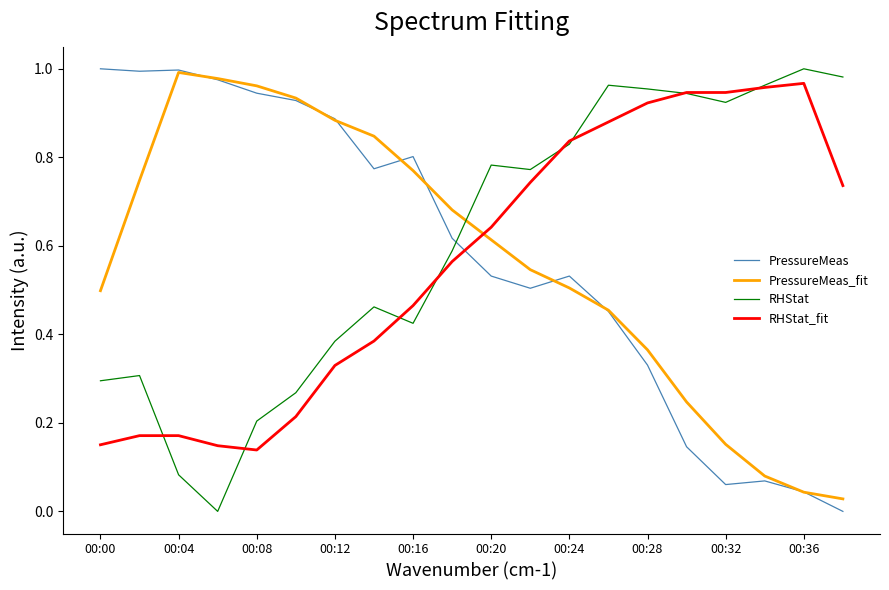

How many lines are shown in the chart?

4